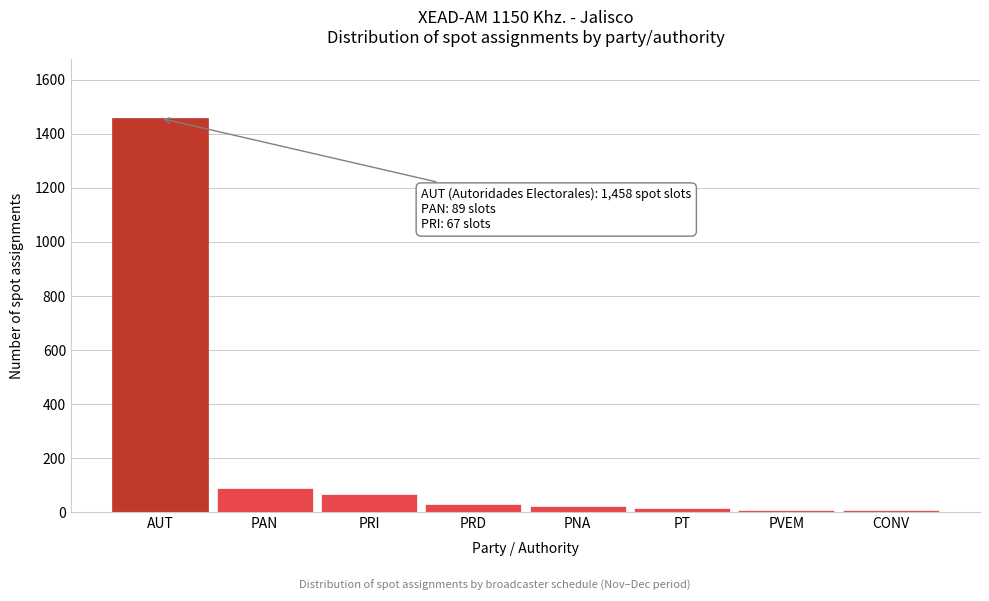

The value at AUT is 1458. True or false?

True